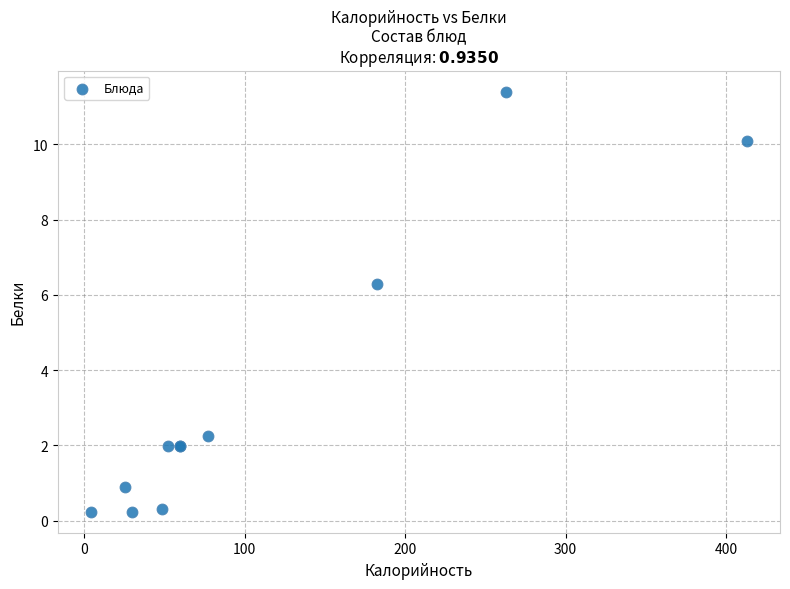

What Y value in the scatter plot is closest to 5?

6.3